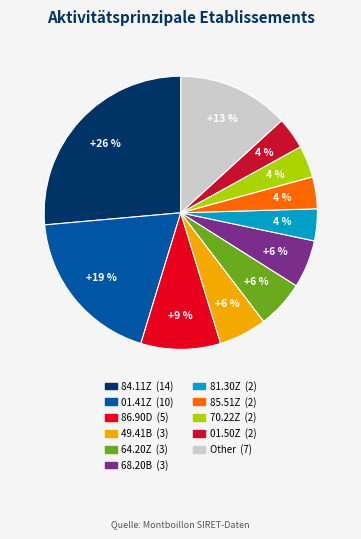

Combined, do 84.11Z and Other account for over 50%?

No